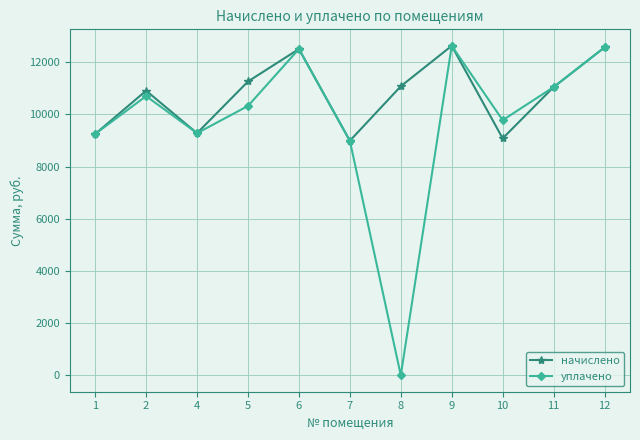

What is the maximum value shown in the chart?

12625.9